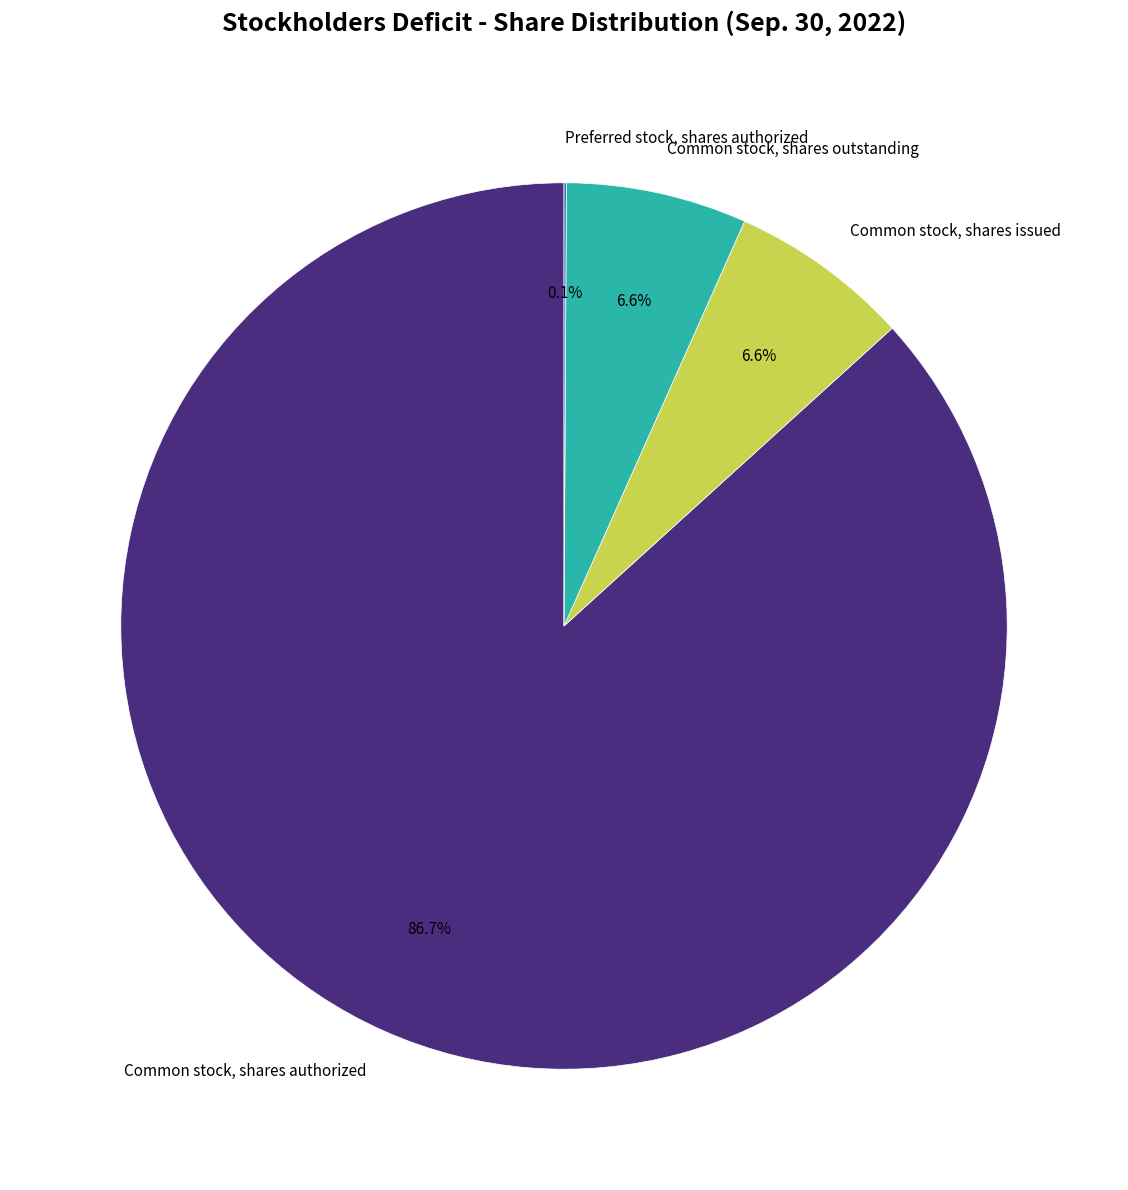

To the nearest percent, what is the combined percentage of Common stock, shares issued and Common stock, shares outstanding?

13%